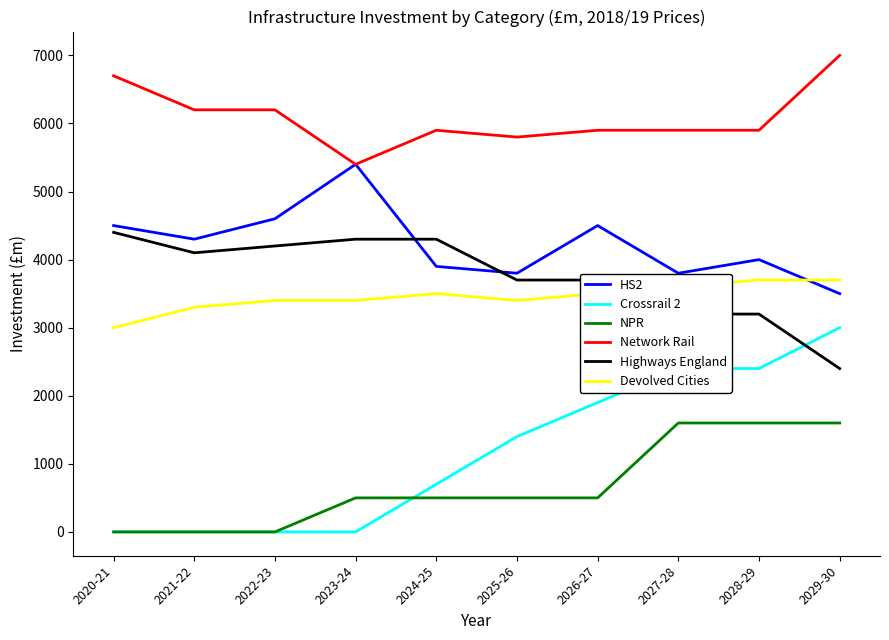

Reading right to left, what are all the values shown in this chart?

HS2: 2029-30=3500	2028-29=4000	2027-28=3800	2026-27=4500	2025-26=3800	2024-25=3900	2023-24=5400	2022-23=4600	2021-22=4300	2020-21=4500
Crossrail 2: 2029-30=3000	2028-29=2400	2027-28=2400	2026-27=1900	2025-26=1400	2024-25=700	2023-24=0	2022-23=0	2021-22=0	2020-21=0
NPR: 2029-30=1600	2028-29=1600	2027-28=1600	2026-27=500	2025-26=500	2024-25=500	2023-24=500	2022-23=0	2021-22=0	2020-21=0
Network Rail: 2029-30=7000	2028-29=5900	2027-28=5900	2026-27=5900	2025-26=5800	2024-25=5900	2023-24=5400	2022-23=6200	2021-22=6200	2020-21=6700
Highways England: 2029-30=2400	2028-29=3200	2027-28=3200	2026-27=3700	2025-26=3700	2024-25=4300	2023-24=4300	2022-23=4200	2021-22=4100	2020-21=4400
Devolved Cities: 2029-30=3700	2028-29=3700	2027-28=3600	2026-27=3500	2025-26=3400	2024-25=3500	2023-24=3400	2022-23=3400	2021-22=3300	2020-21=3000